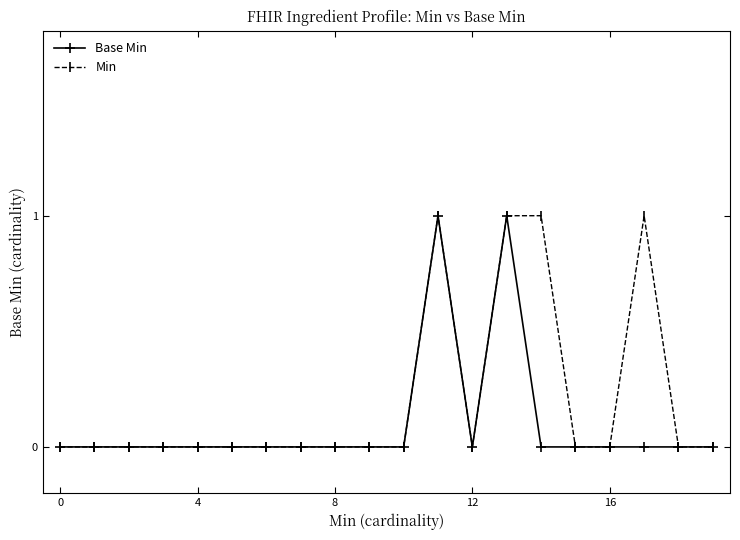

Which series has the largest range (max minus min)?

Base Min